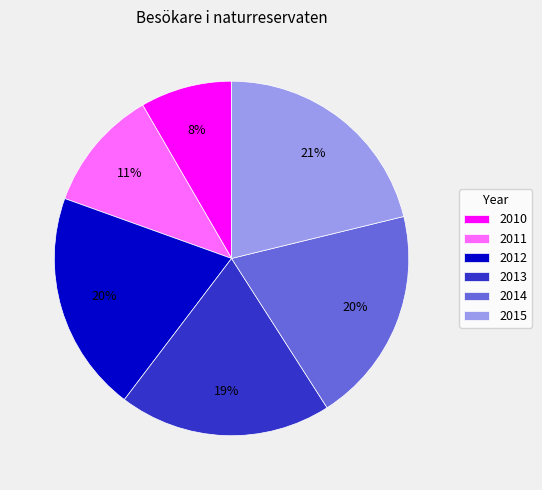

Which has a higher value, 2015 or 2014?

2015